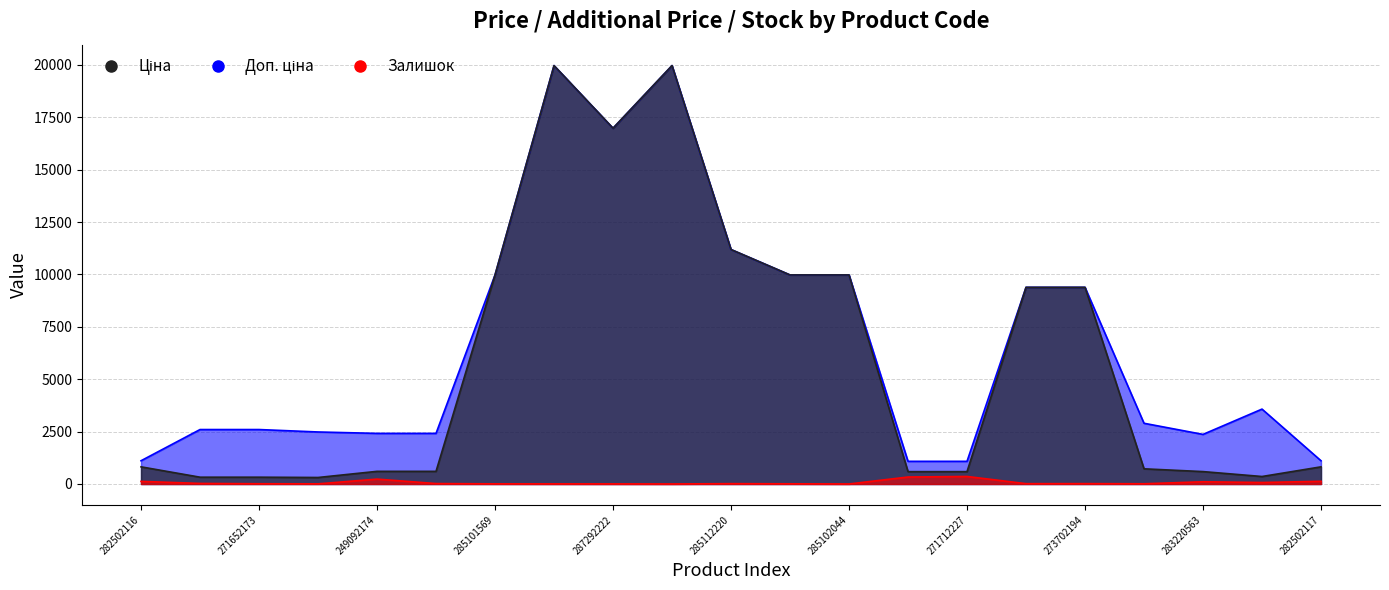

True or false: Ціна and Доп. ціна cross at least once.

False